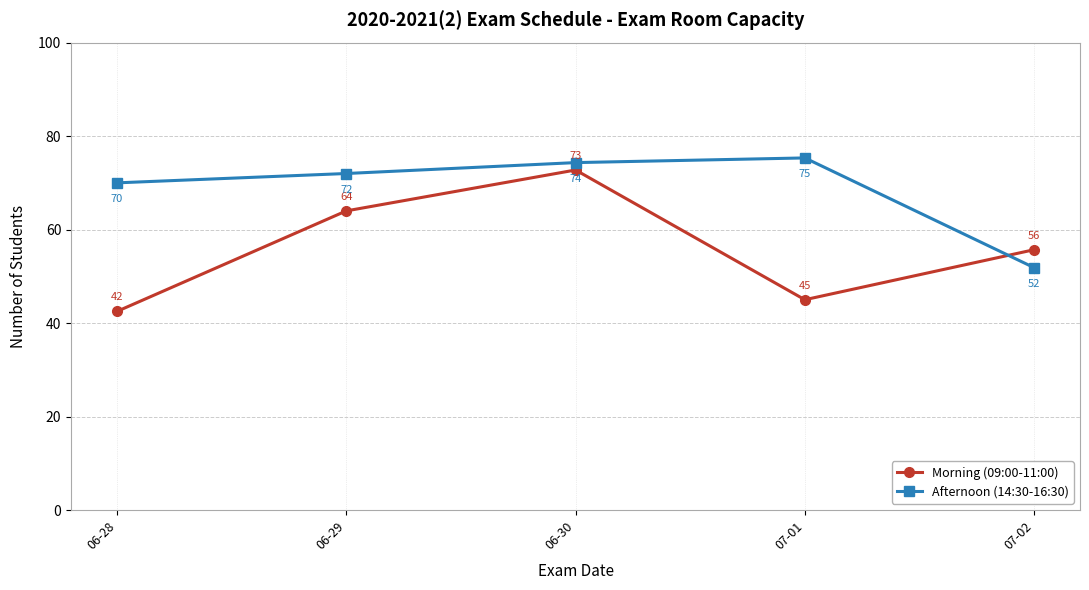

What is the label of the 4th point from the left?

07-01